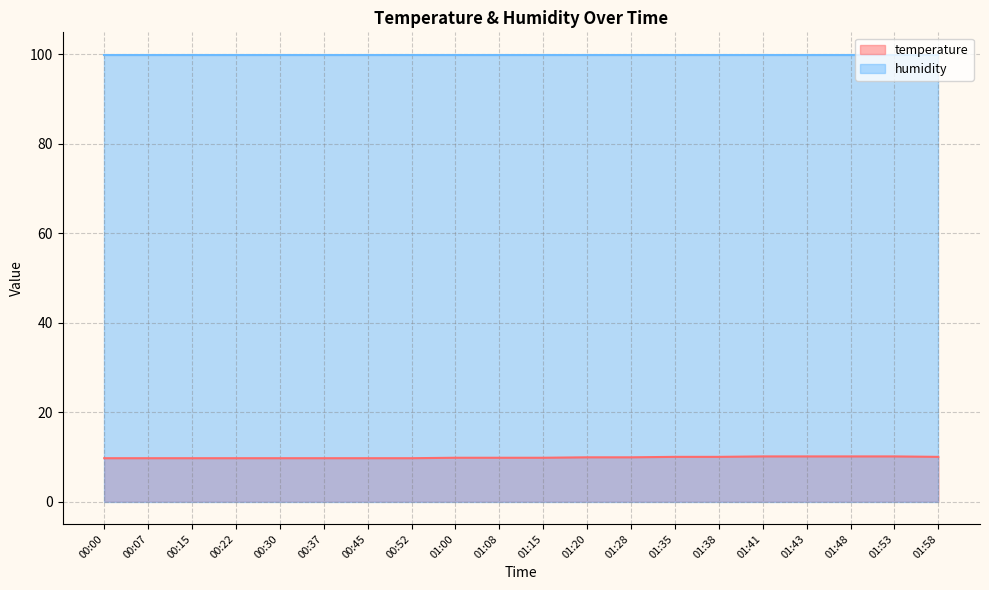

What is the sum of the values at 00:52 and 00:00?

19.4